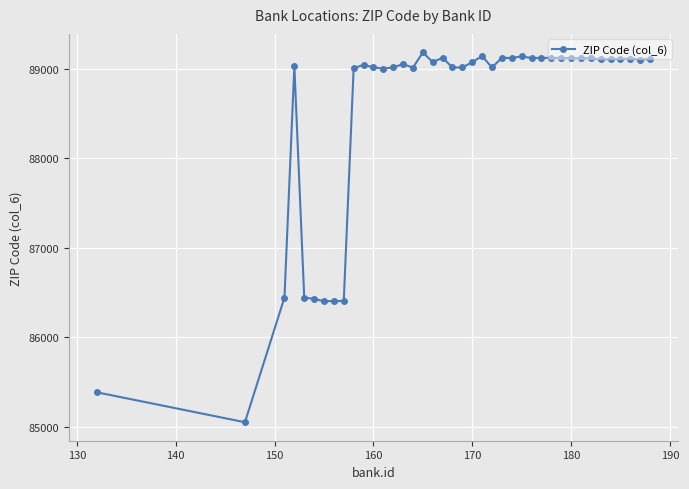

What is the value of the 5th point from the left?

86442